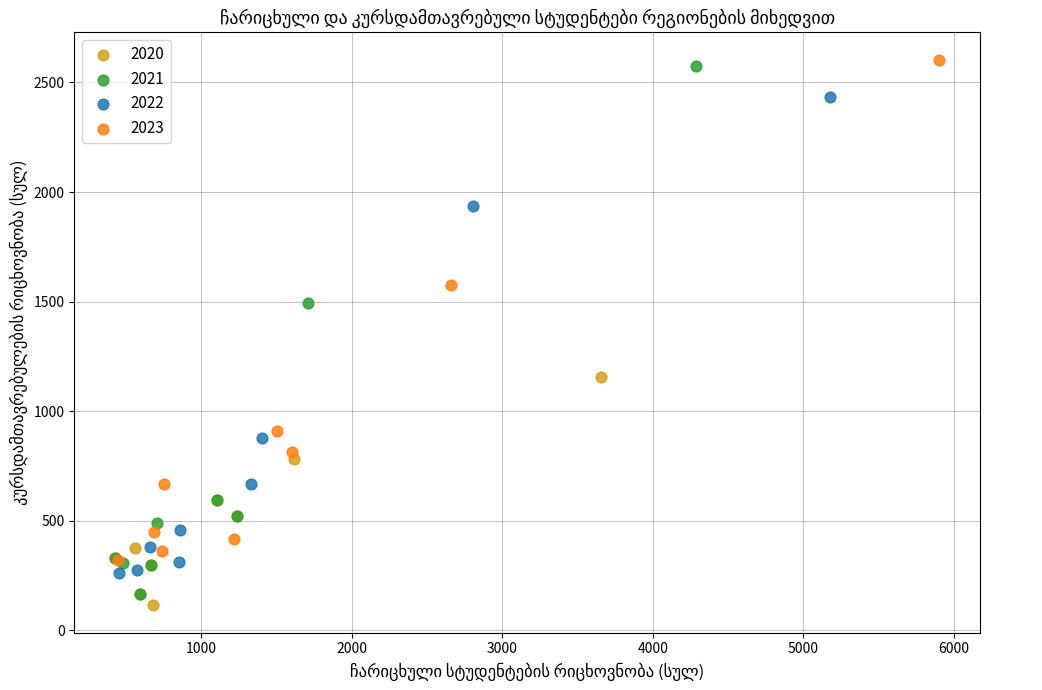

Which series has the widest spread of Y values?

2021